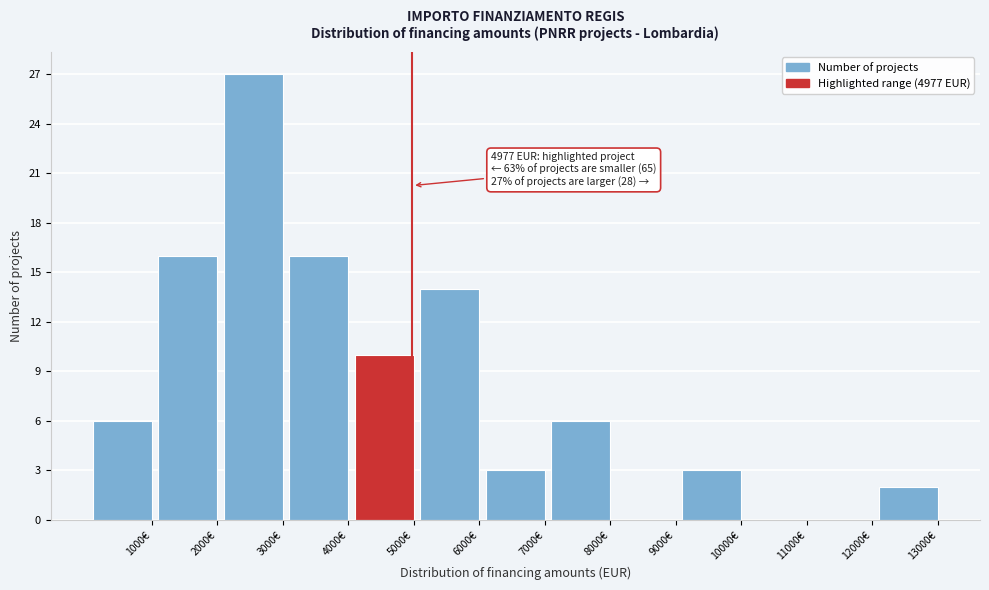

Reading left to right, what are all the values shown in this chart?

1000€=6	2000€=16	3000€=27	4000€=16	5000€=10	6000€=14	7000€=3	8000€=6	9000€=0	10000€=3	11000€=0	12000€=0	13000€=2